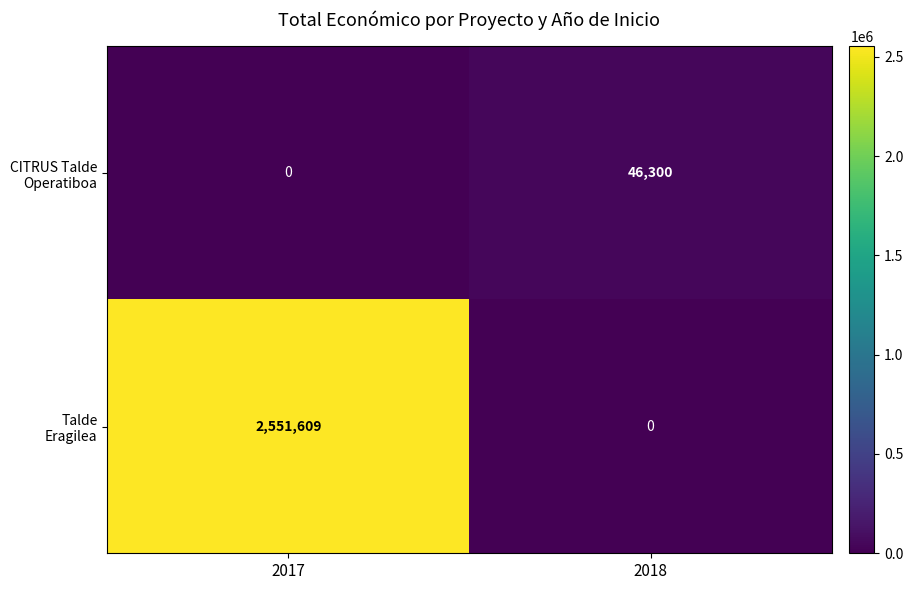

At which category does the chart reach its peak across all series?

2017